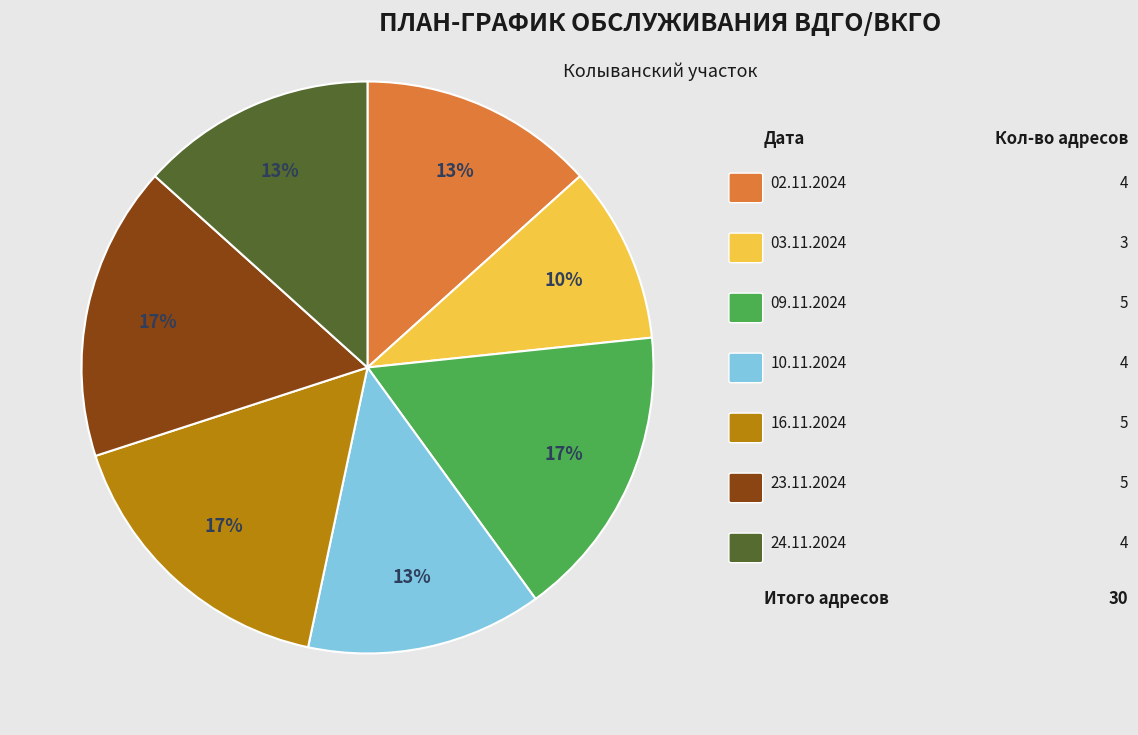

Is there a majority slice in this chart?

No